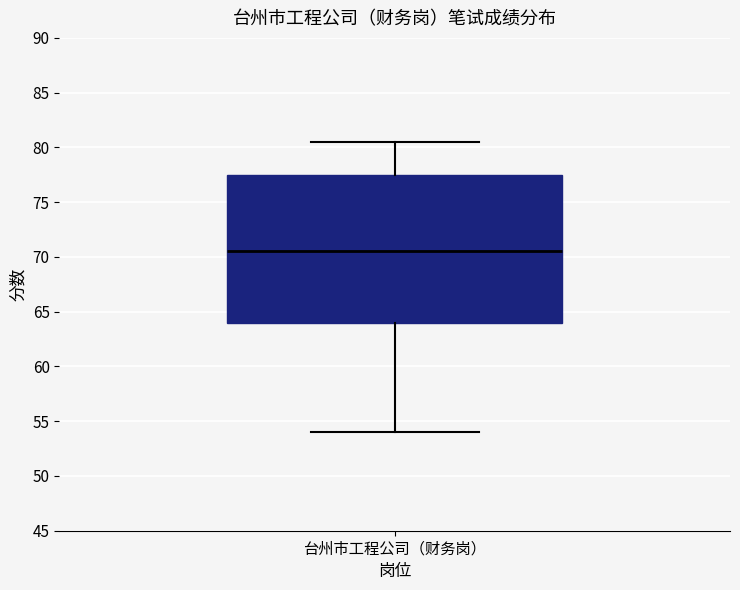

Transcribe this box plot: give where the median line is, the range the box spans, and where the two whiskers end, as read against the y-axis. The values are not printed on the chart, so give them approximately, as read against the axis.

median 70.5, box 64.0 to 77.5, whiskers 54.0 to 80.5